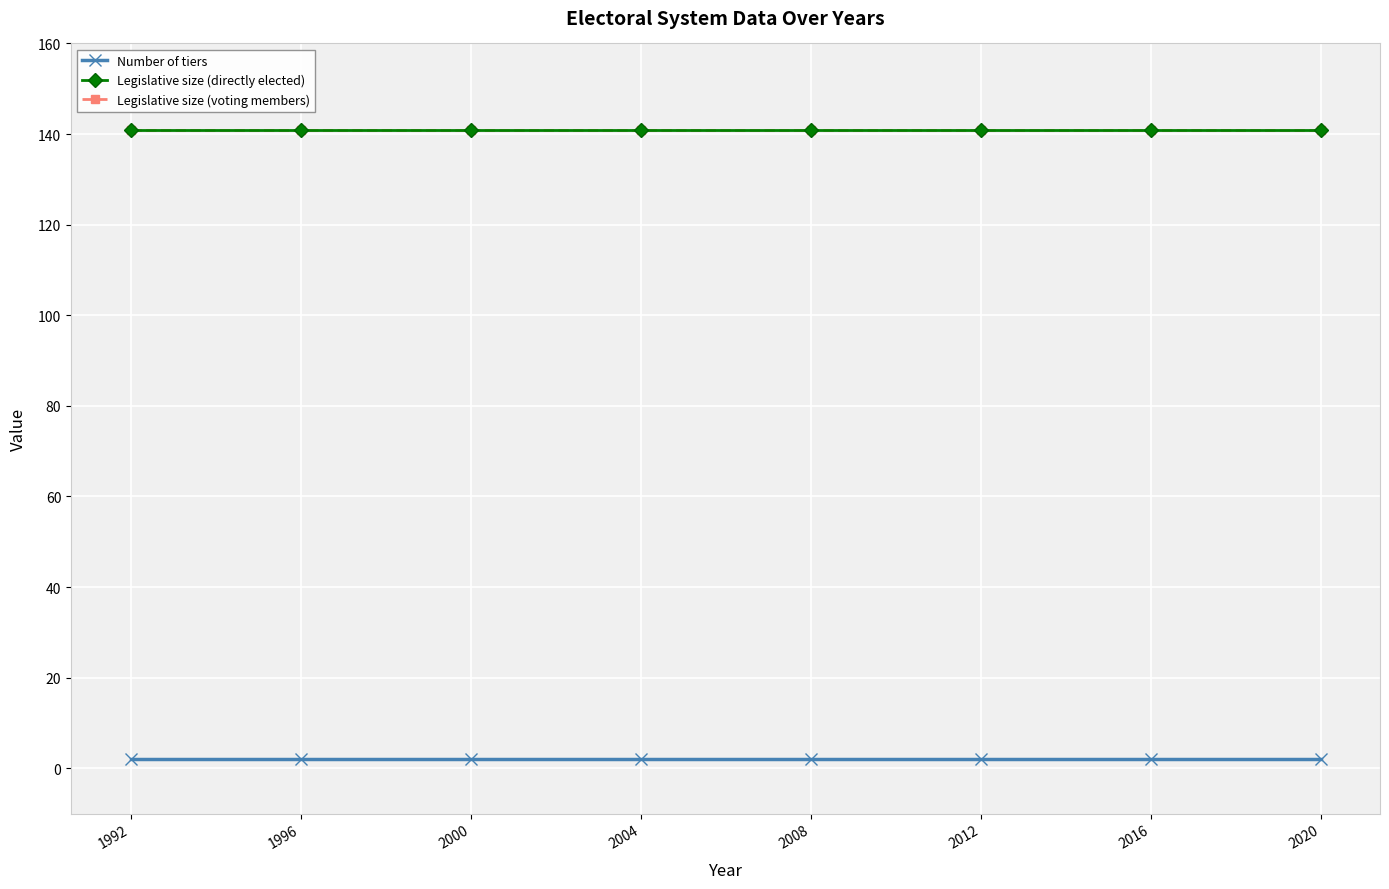

Is it true that Legislative size (directly elected) equals 141 at 2004?

True